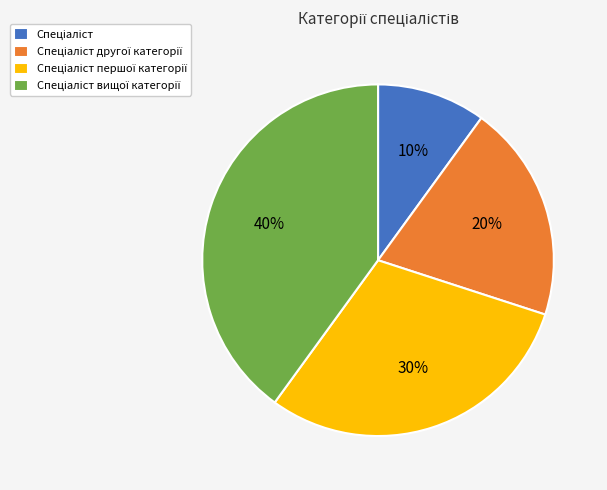

To the nearest percent, what is the average slice percentage?

25%